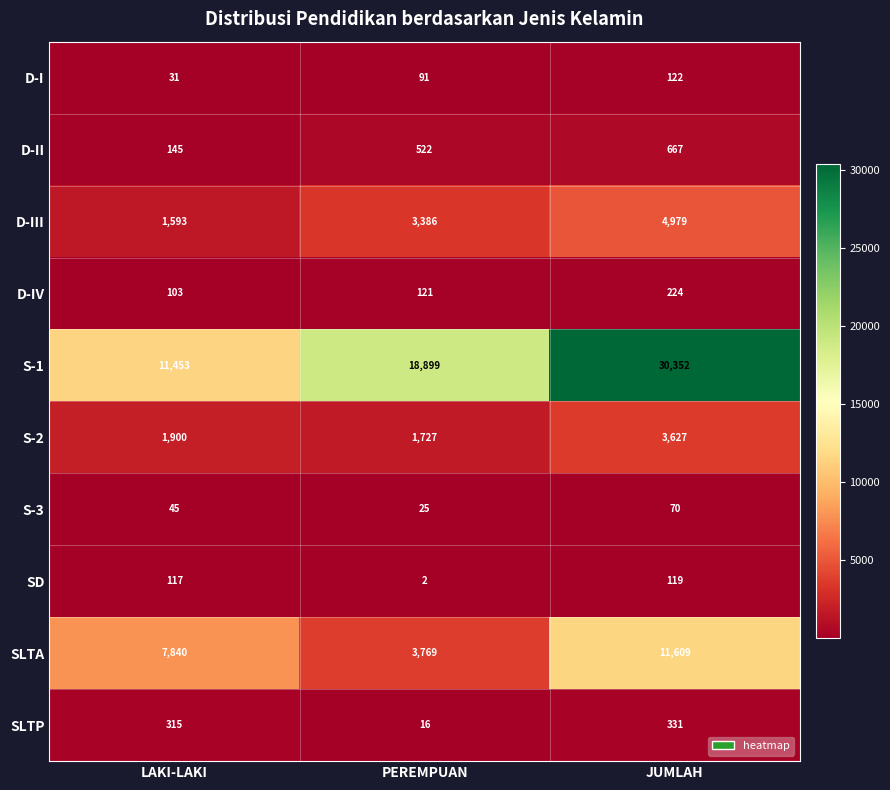

Is it true that D-IV equals 103 at LAKI-LAKI?

True